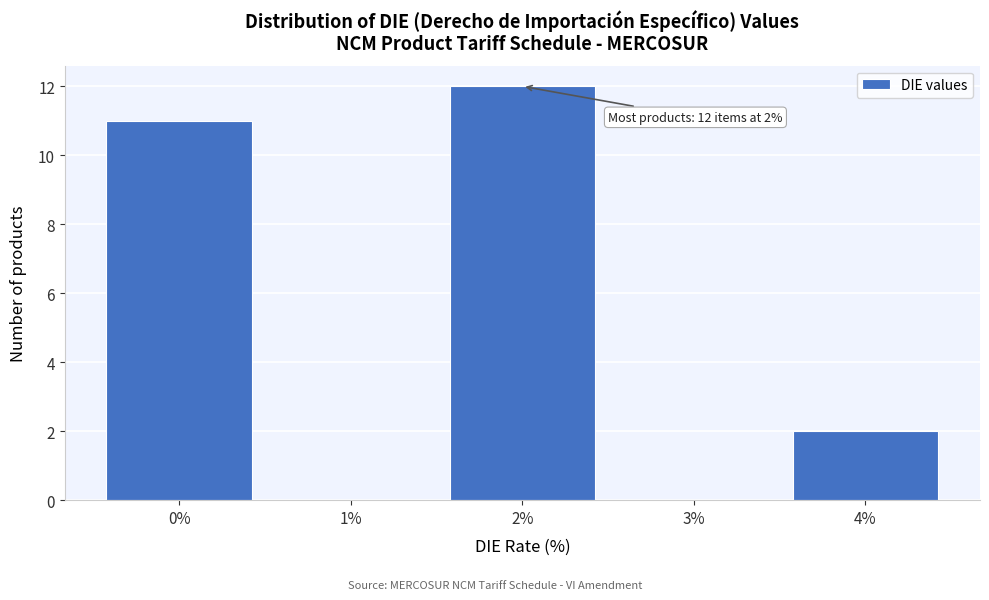

Reading left to right, what are all the values shown in this chart?

0%=11	1%=0	2%=12	3%=0	4%=2